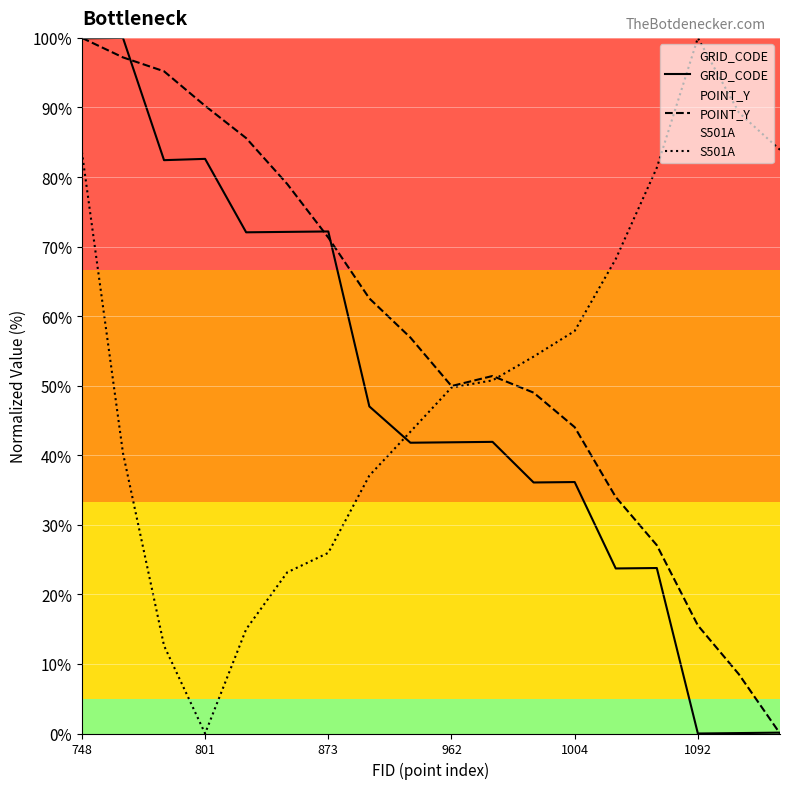

Reading left to right, transcribe all the data shown in this chart.

GRID_CODE: 99.9	100.0	82.4	82.6	72.0	72.1	72.2	47.0	41.8	41.9	41.9	36.1	36.1	23.7	23.8	0.0	0.1	0.1
POINT_Y: 100.0	97.2	95.2	90.2	85.6	79.0	71.3	62.5	56.9	49.9	51.4	49.0	44.0	34.0	27.1	15.5	8.5	0.0
S501A: 83.6	40.3	12.6	0.0	15.0	23.2	26.0	37.1	43.4	49.7	50.8	54.2	57.9	68.2	81.3	100.0	89.3	83.9